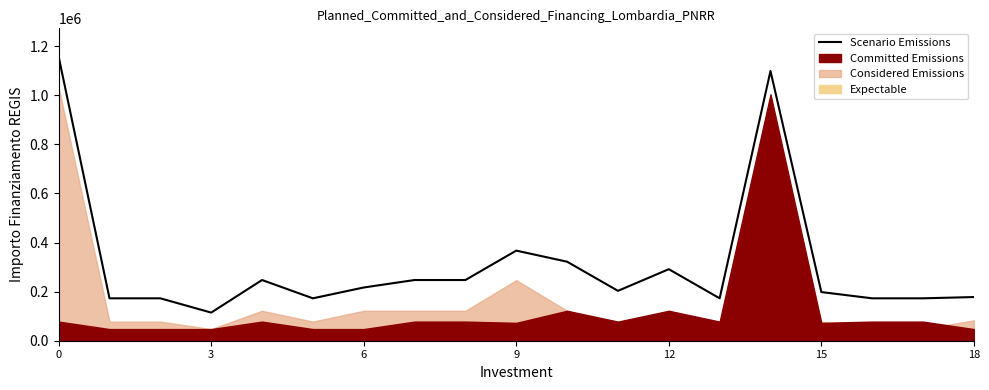

Read the value at 8, to the nearest 100.

247300